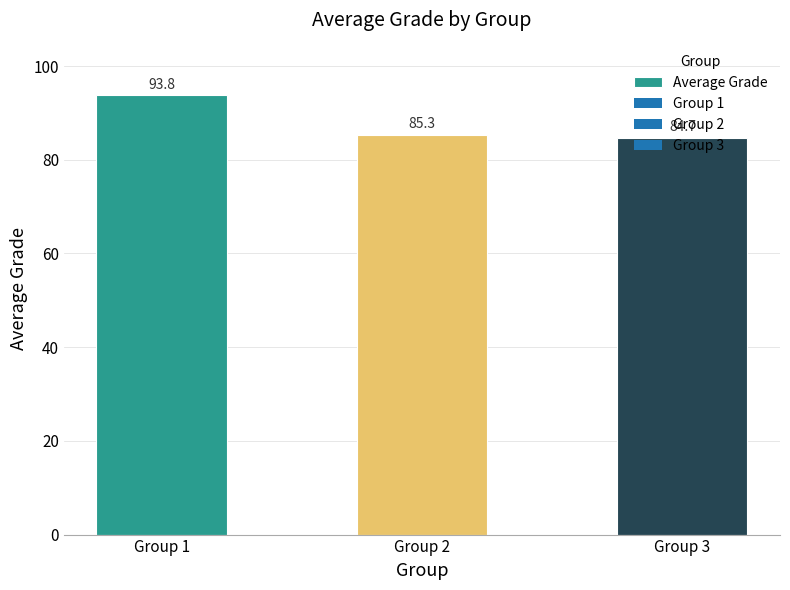

Rank the categories by value from highest to lowest.

Group 1, Group 2, Group 3